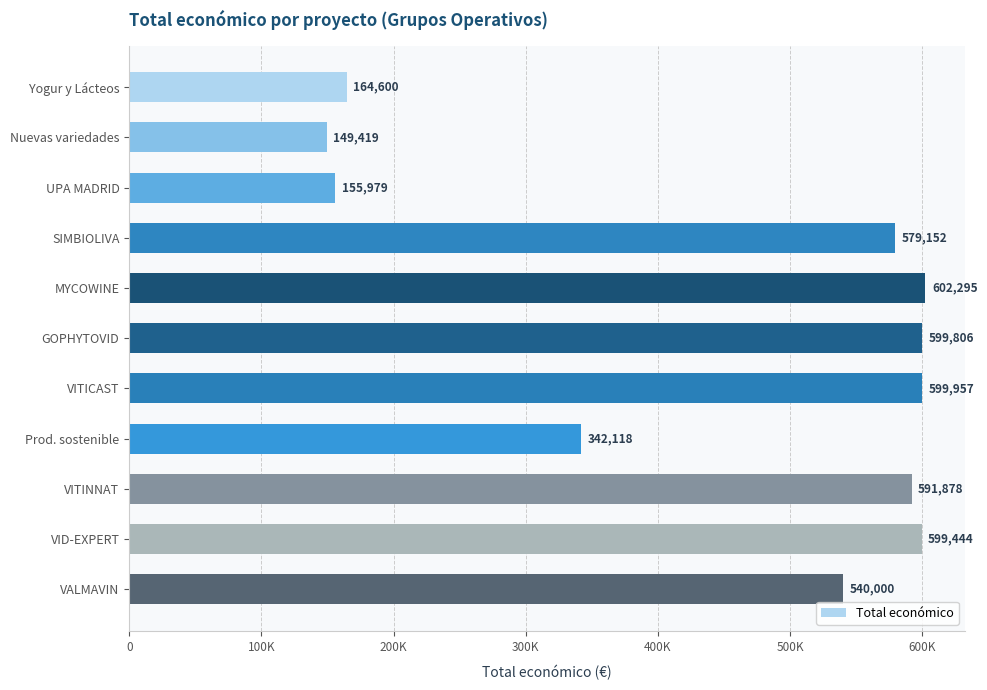

Are the bars horizontal?

Yes